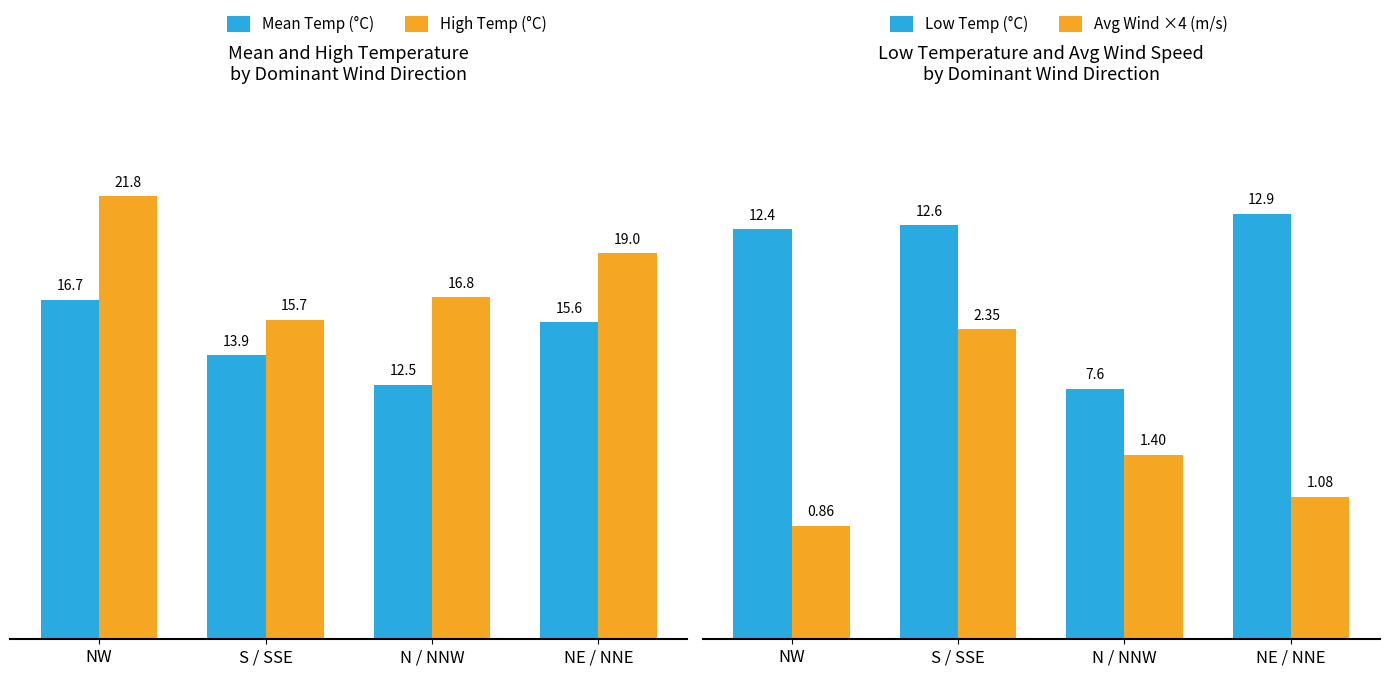

How many data points in Mean Temp (°C) are less than 15?

2